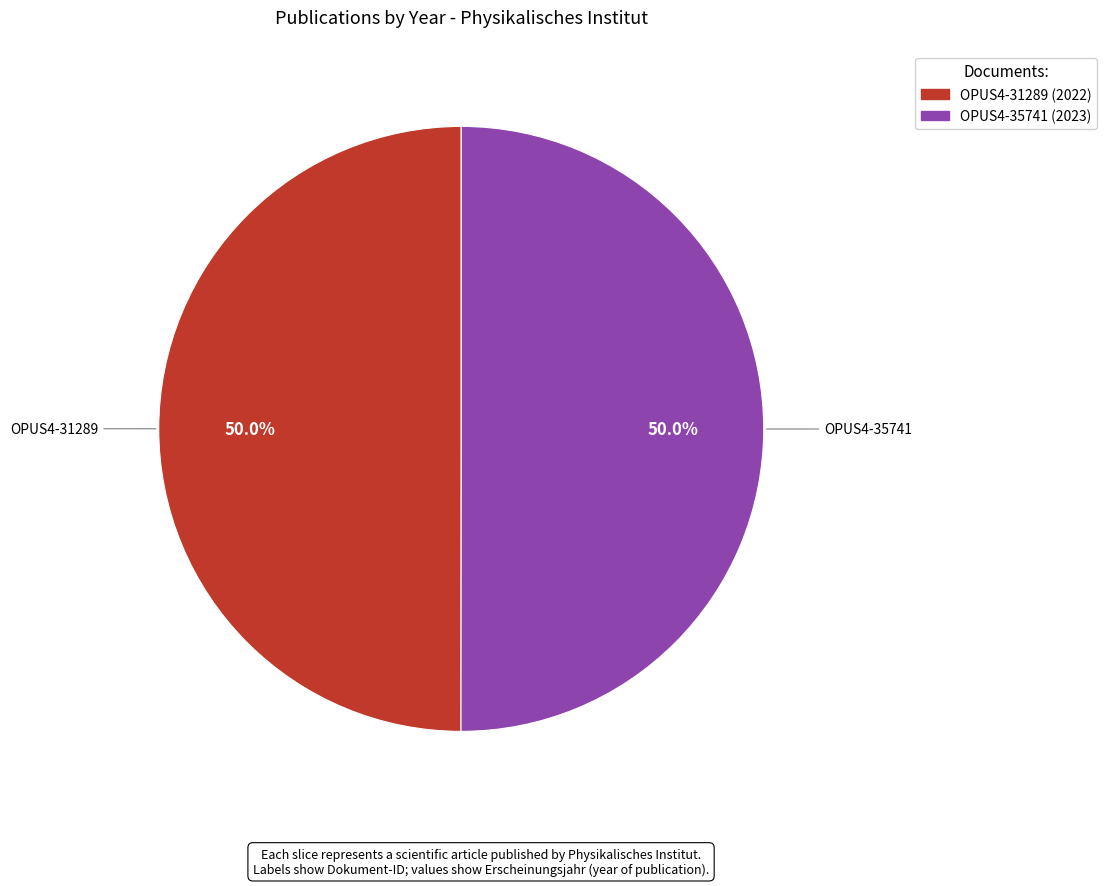

What is the ratio of the value at OPUS4-35741 to the value at OPUS4-31289?

1.0